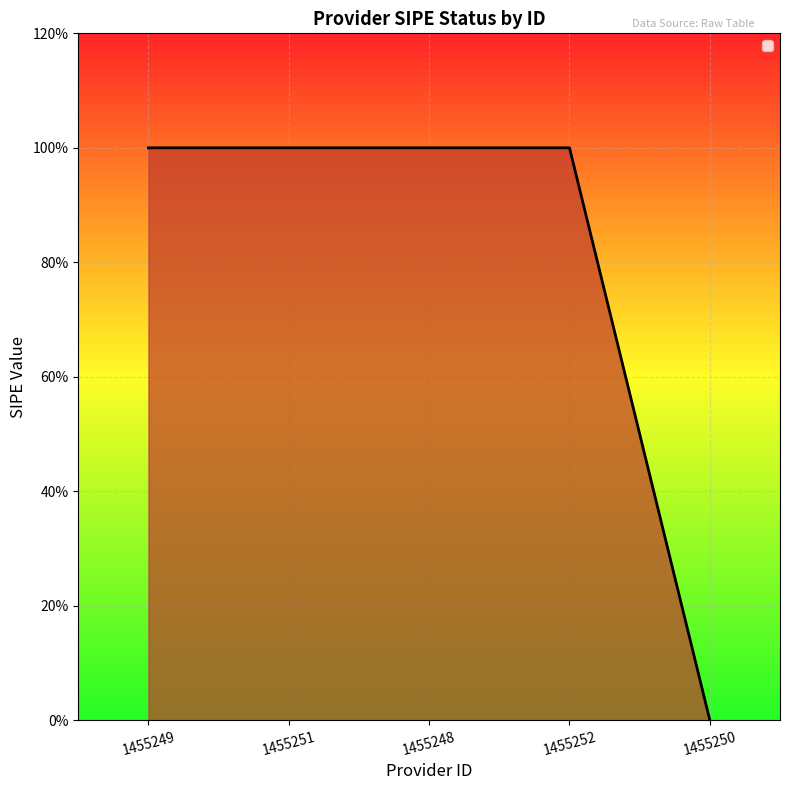

Read the value at 1455252.

1